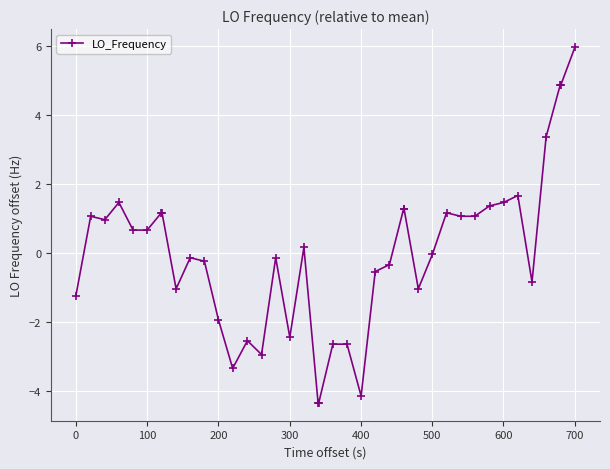

What is the maximum value shown in the chart?

6.0